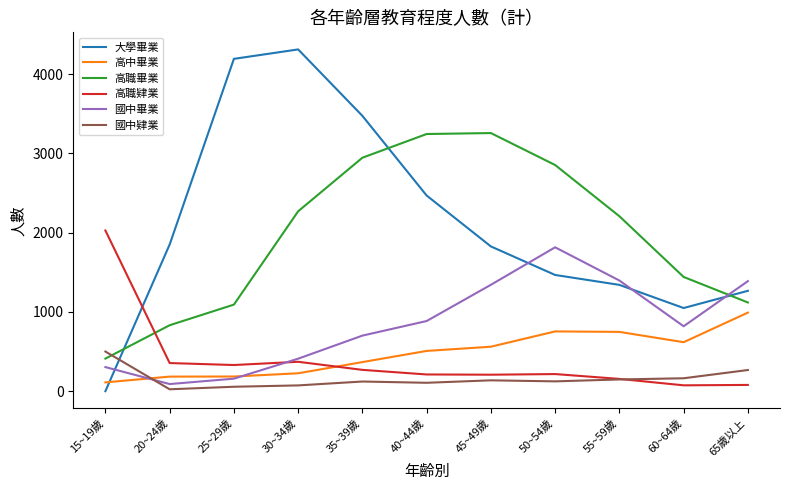

How many intersections are there between 大學畢業 and 國中肄業?

1